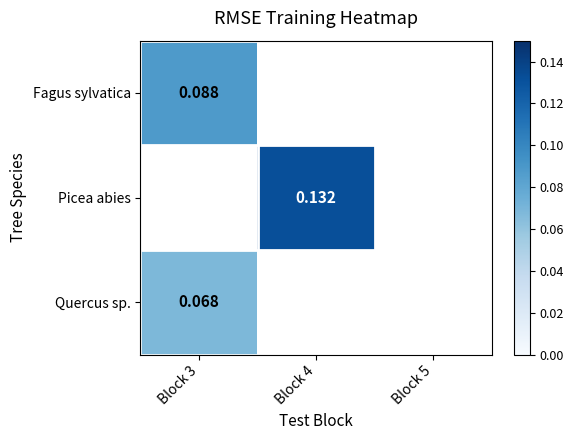

Is it true that Quercus sp. equals 0.1 at Block 3?

False